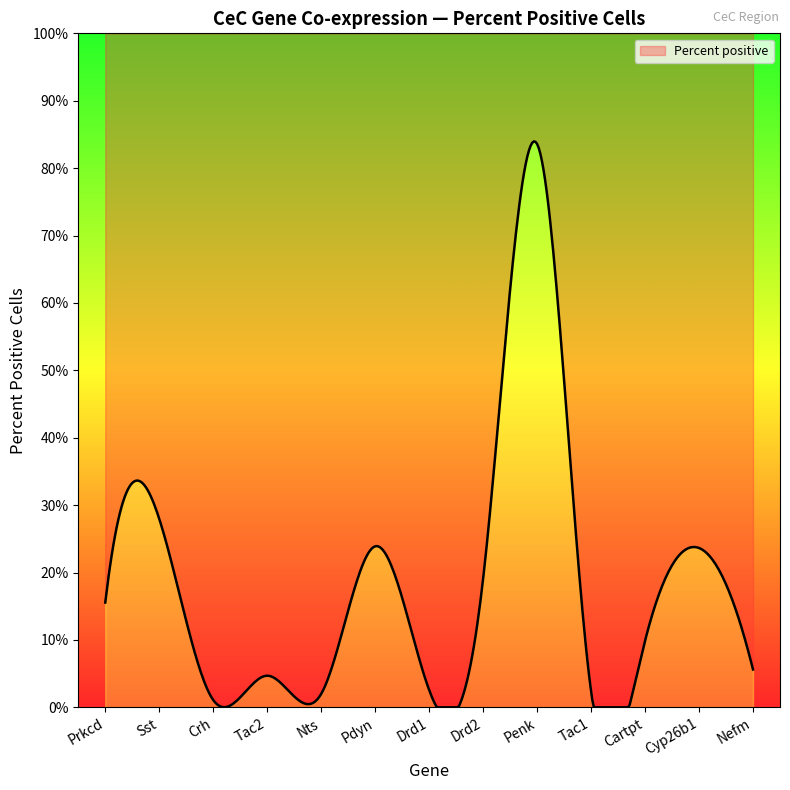

Rank the categories by value from highest to lowest.

Penk, Sst, Pdyn, Cyp26b1, Drd2, Prkcd, Cartpt, Nefm, Tac2, Drd1, Tac1, Nts, Crh